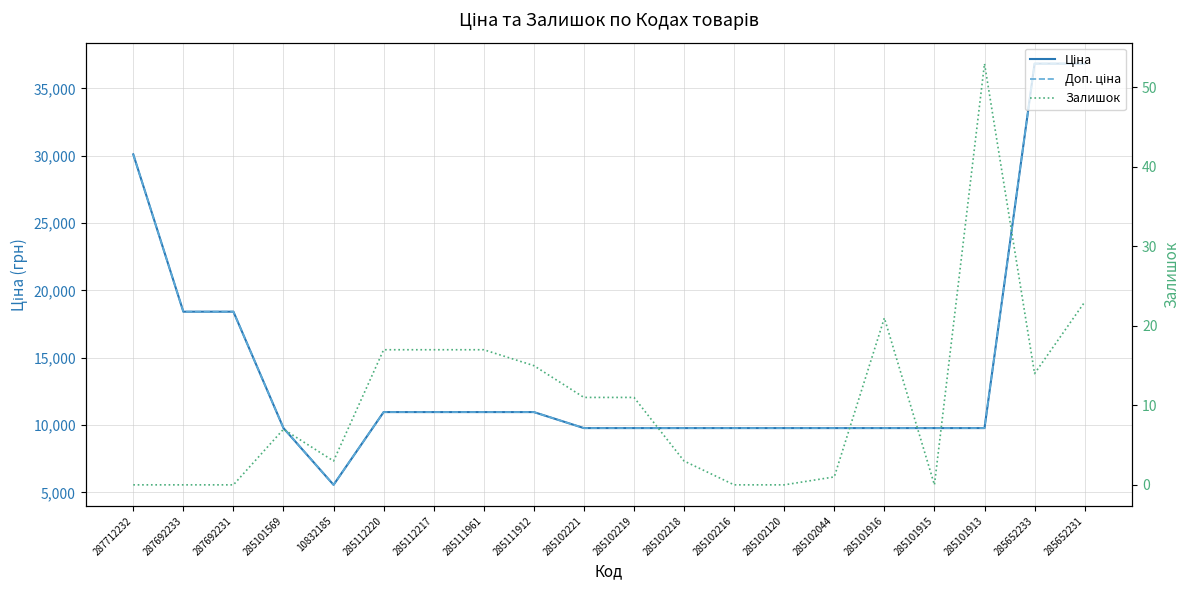

Is it true that Доп. ціна equals 9775.5 at 285102219?

True